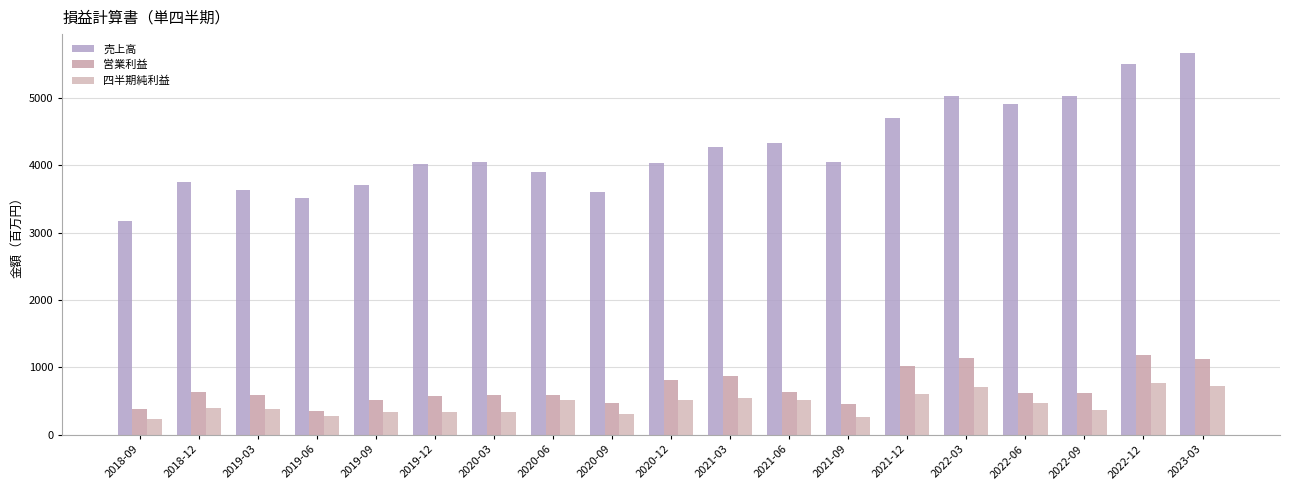

Is the value of 売上高 at 2021-12 greater than the value of 四半期純利益 at 2018-12?

Yes